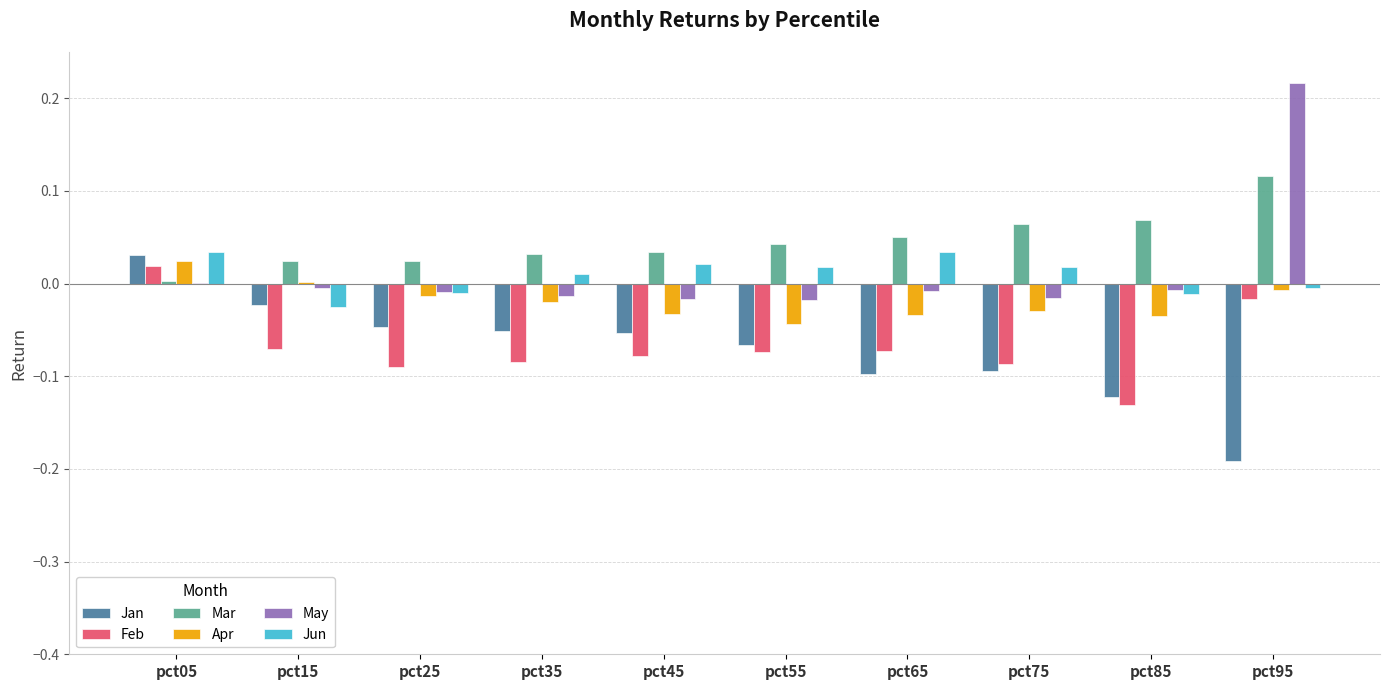

Is the value of Jan at pct75 greater than the value of Mar at pct15?

No